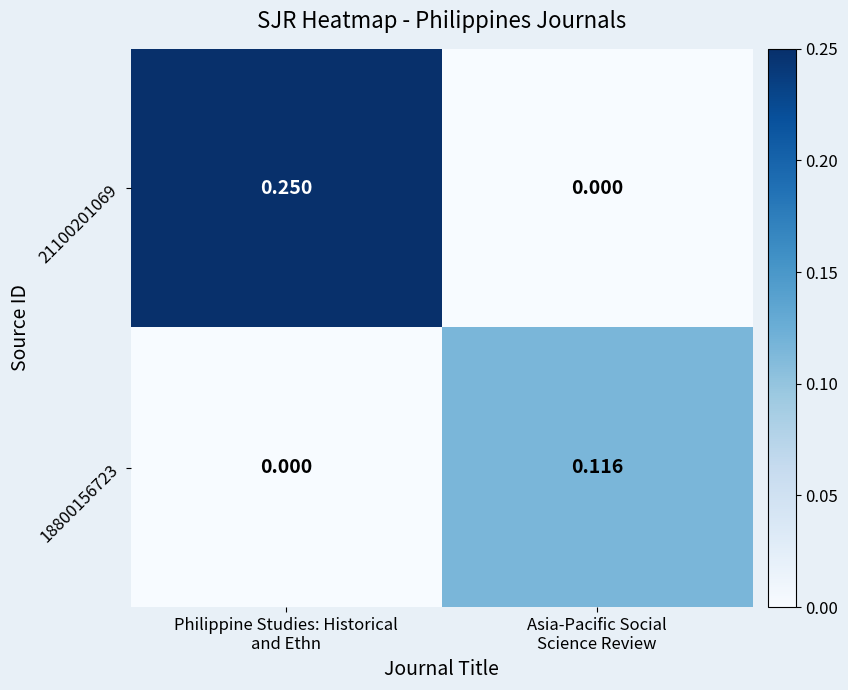

At how many categories does at least one series exceed 0?

2